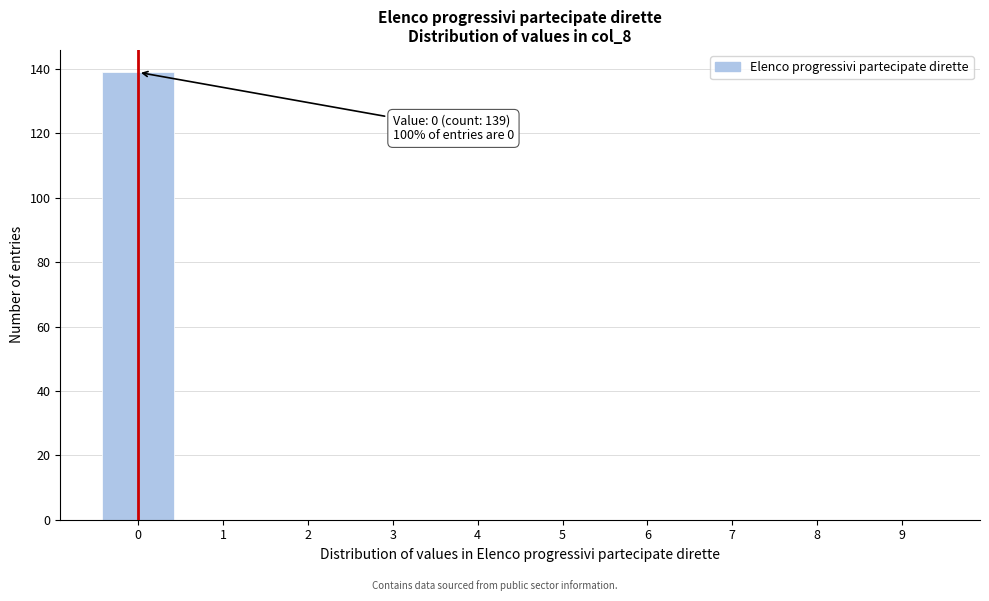

Over which range of the x-axis is the bar tallest?

-0.5 to 0.5